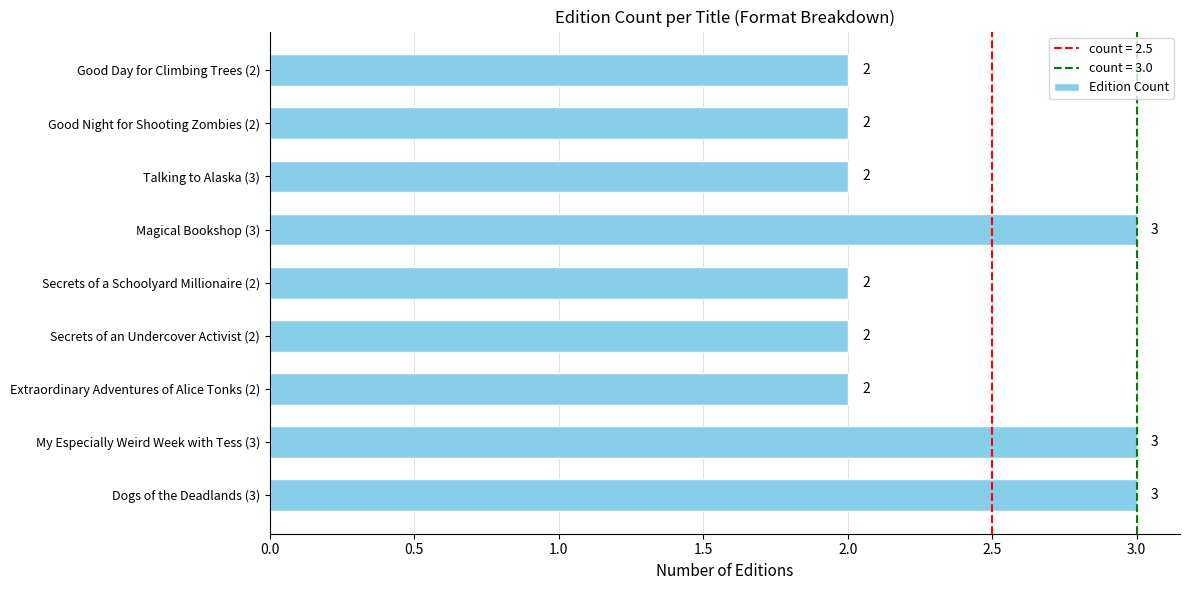

Are the bars grouped side by side (vs. stacked)?

No